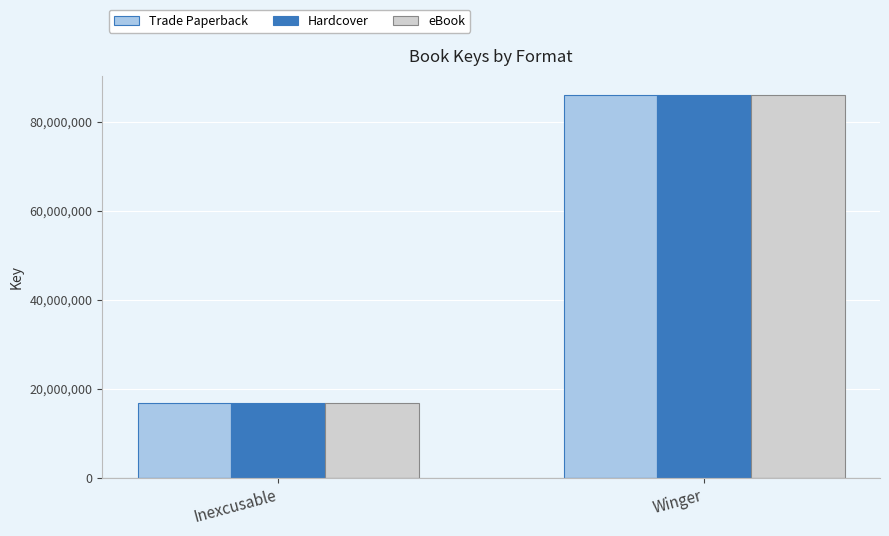

The eBook series shows 16756568 at Inexcusable. True or false?

True